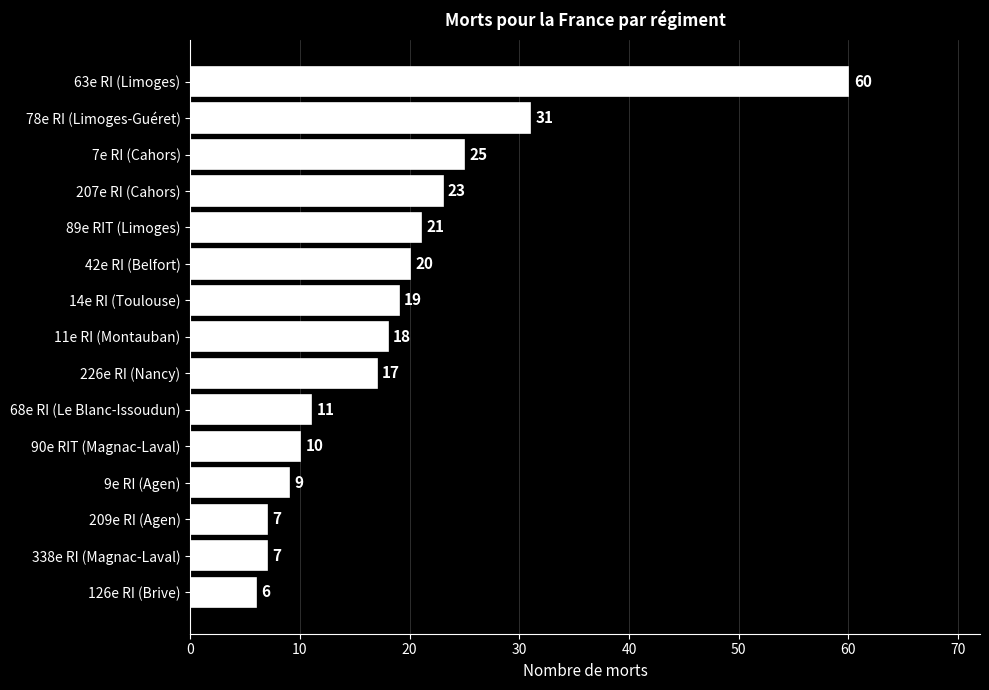

True or false: the data shows 25 at 7e RI (Cahors).

True